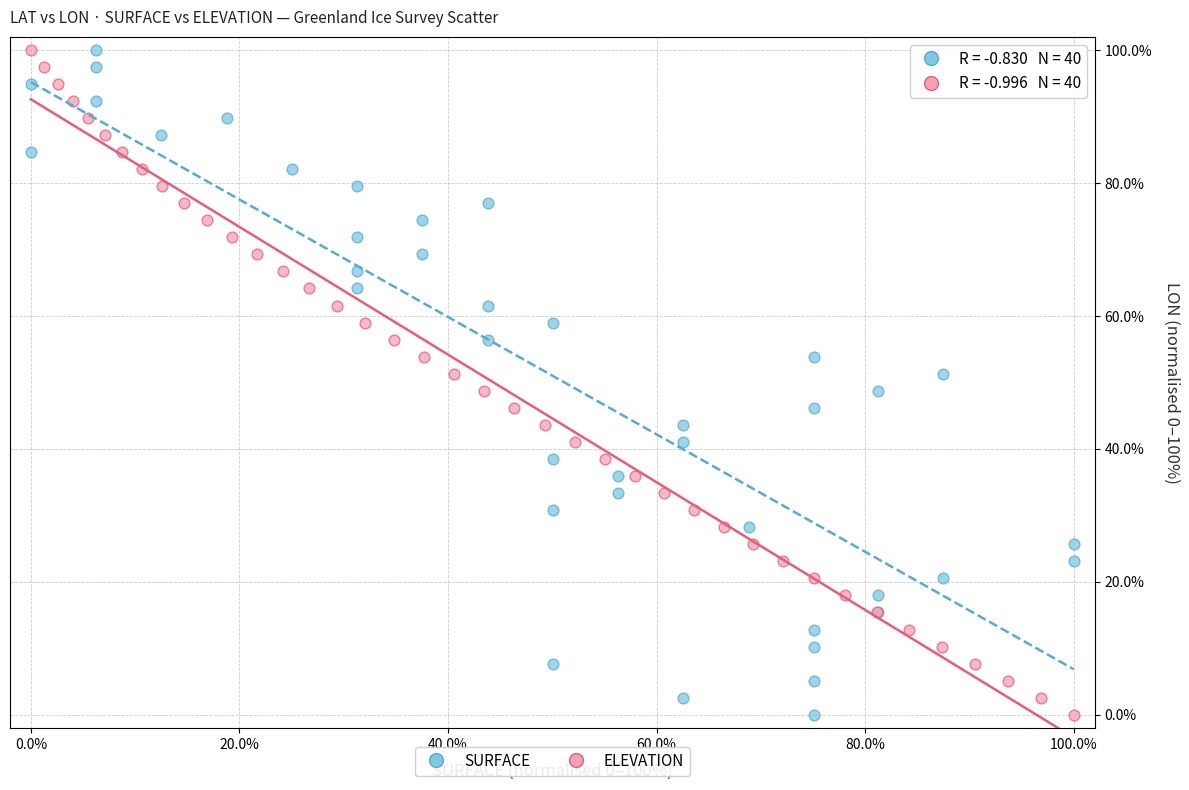

What are all the series names shown in the legend?

SURFACE, ELEVATION